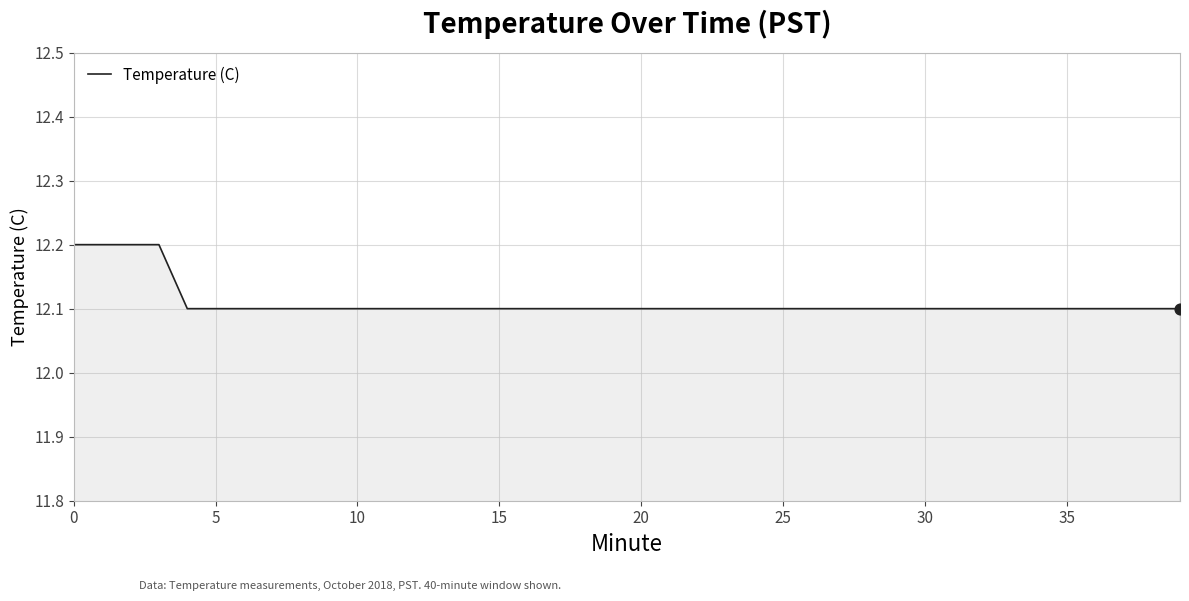

What is the greatest value displayed?

12.2